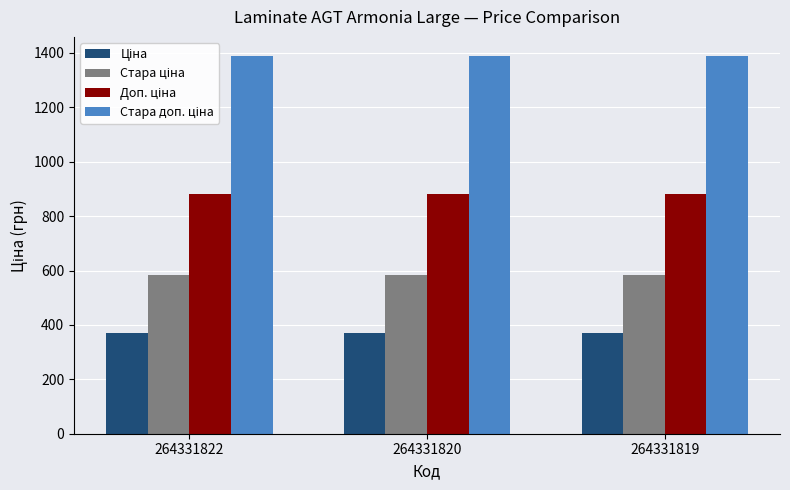

How many groups of bars are there?

3